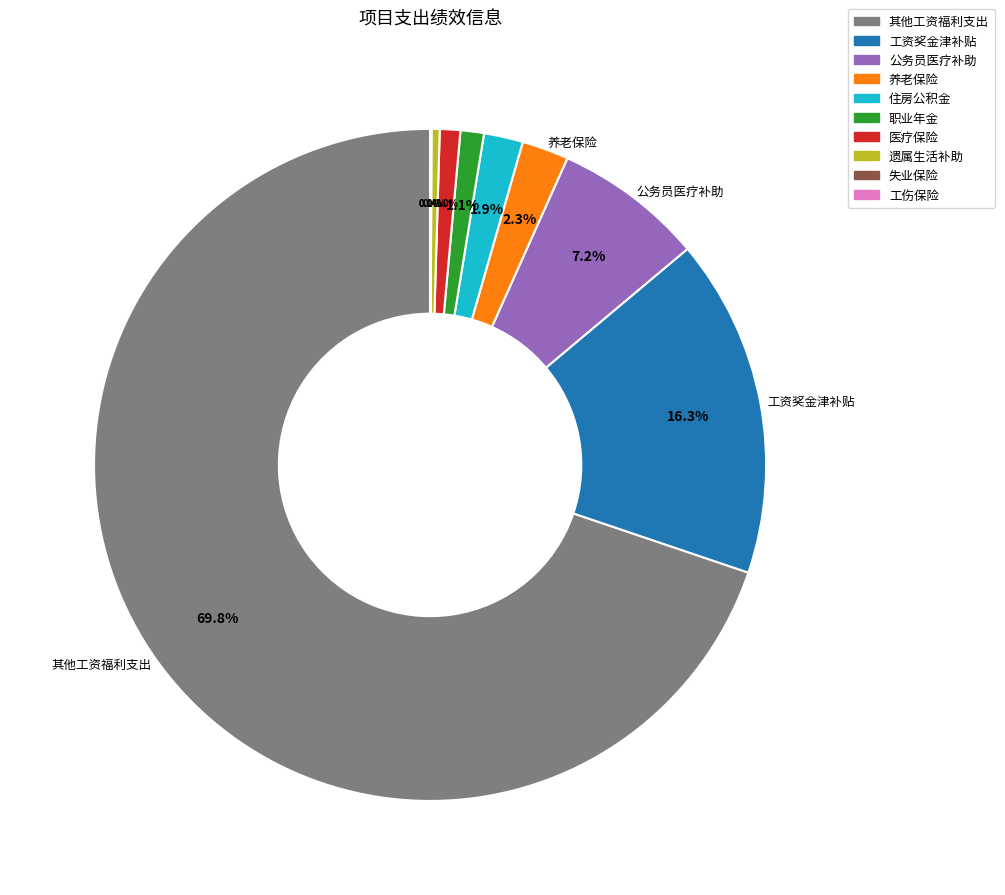

Is there a majority slice in this chart?

Yes